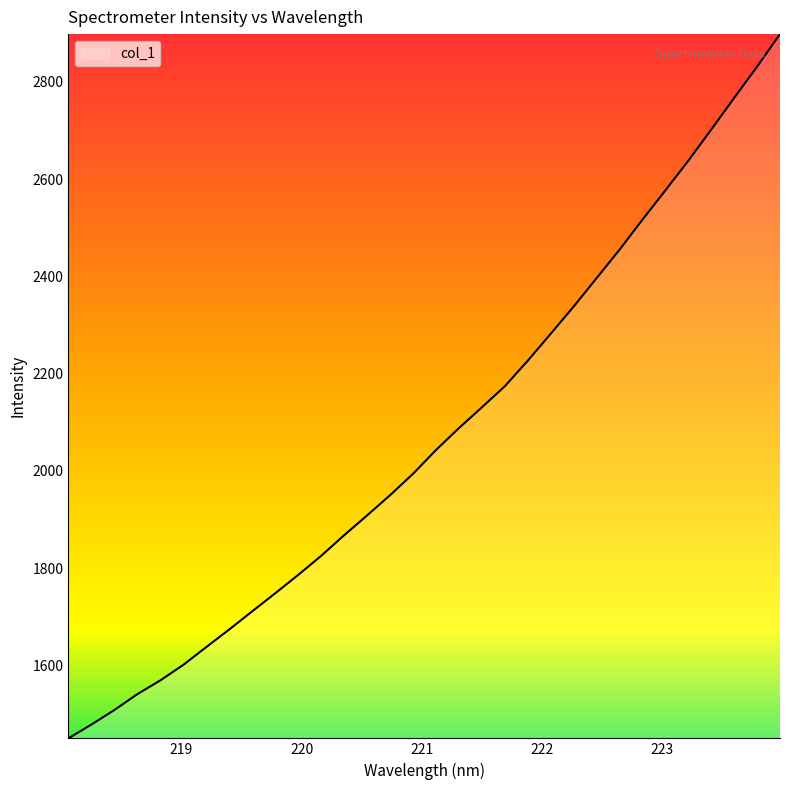

What is the difference between the maximum and minimum values?

1447.9